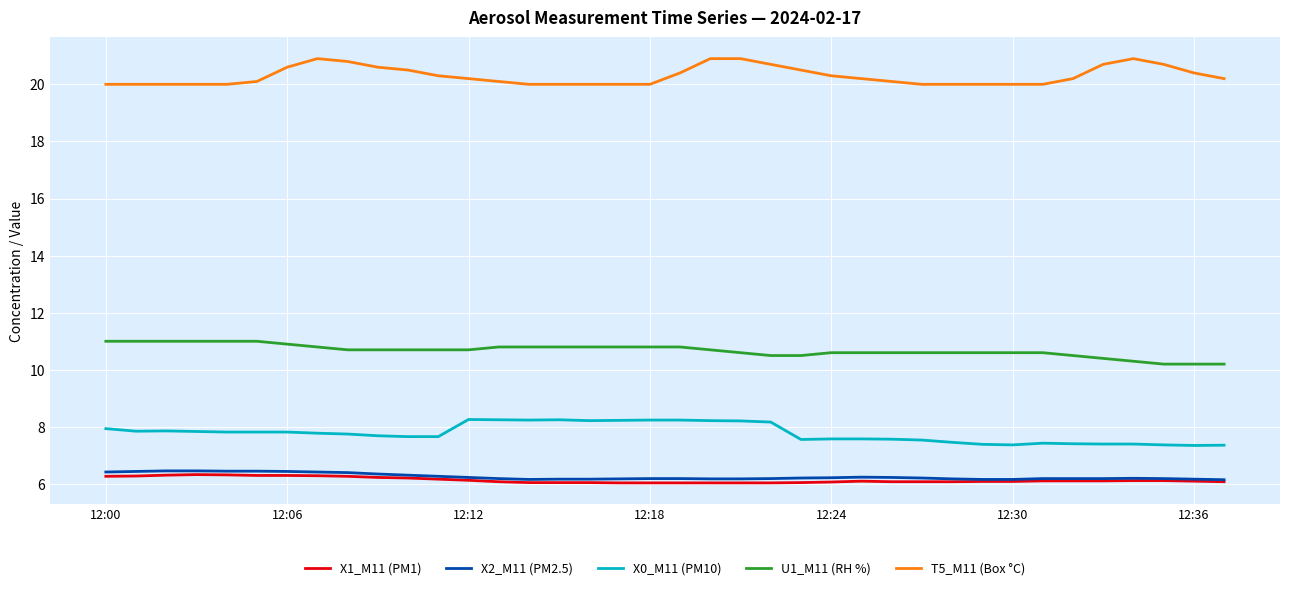

What is the minimum value shown in the chart?

6.0